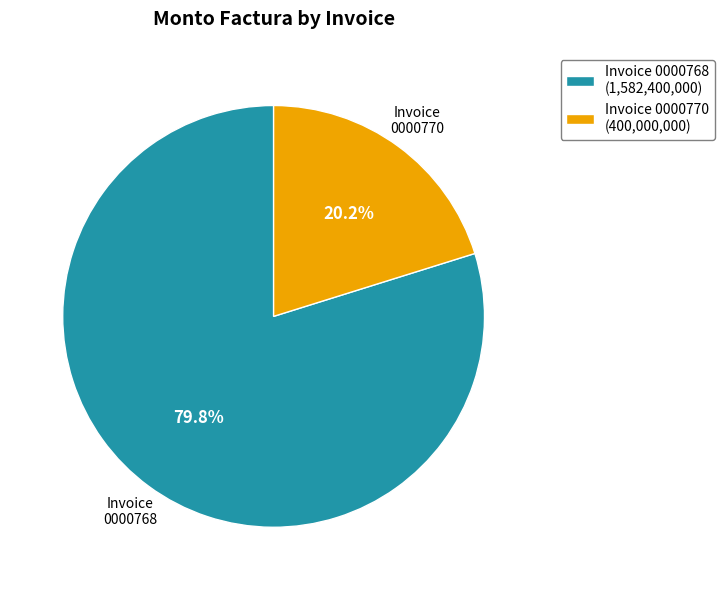

How many segments does this pie chart have?

2